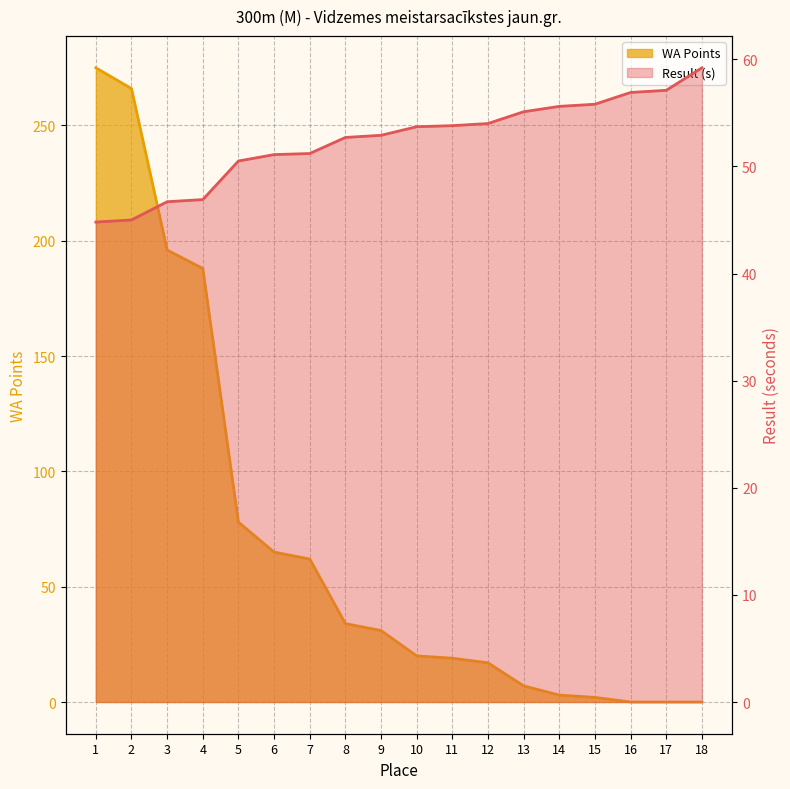

Does the chart display data point markers on the line(s)?

No